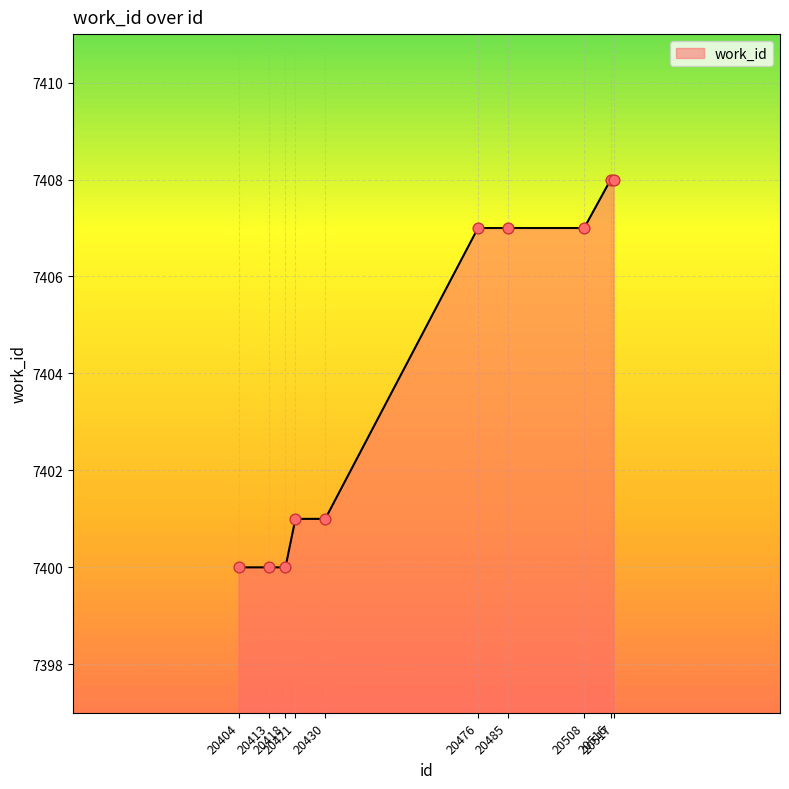

Between 20517 and 20485, which is larger?

20517